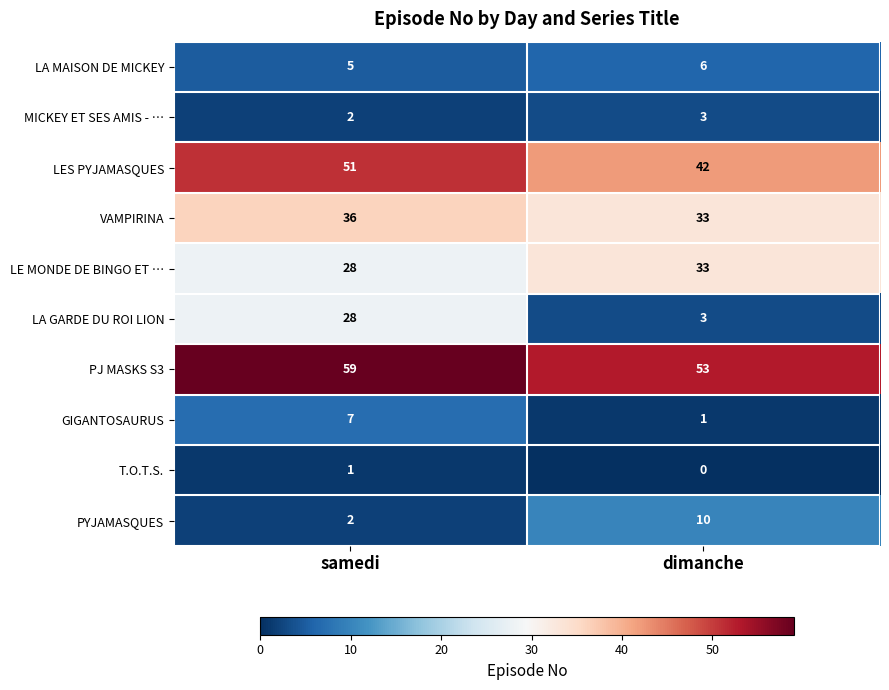

How many values in the GIGANTOSAURUS series are below 7?

1